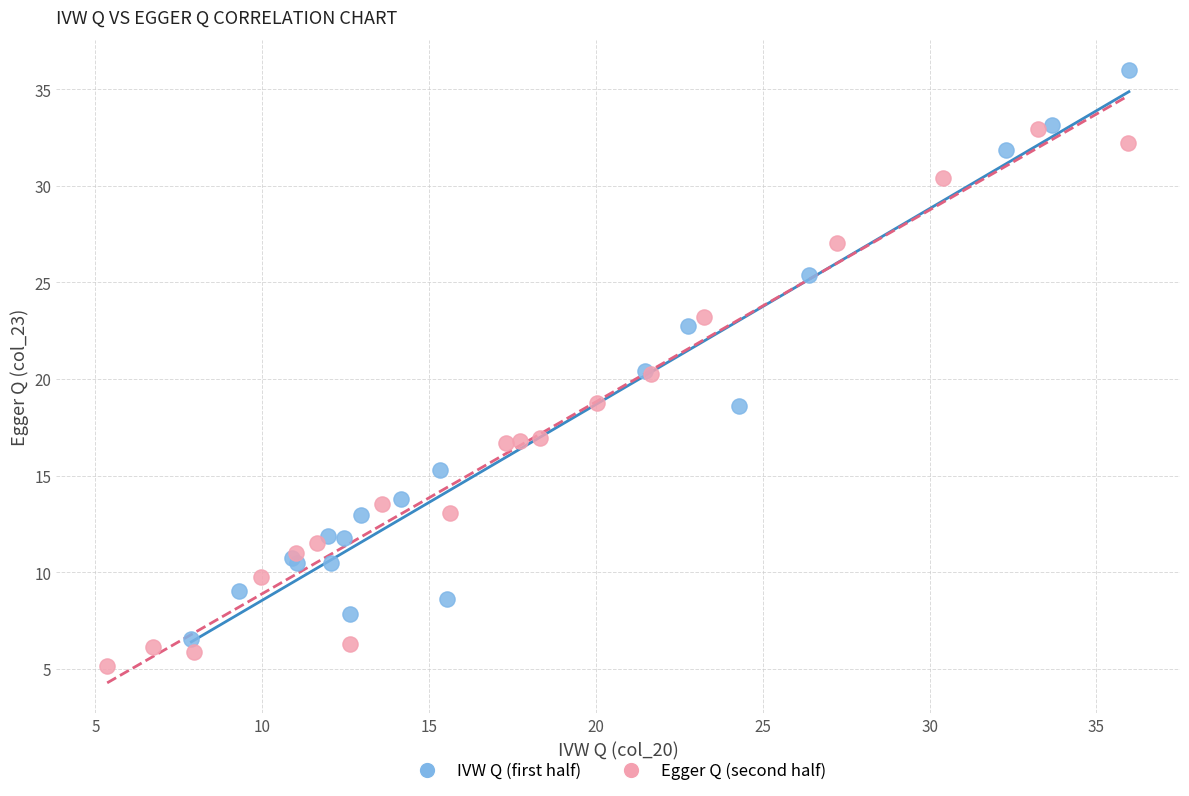

Which series contains the lowest Y value?

Egger Q (second half)